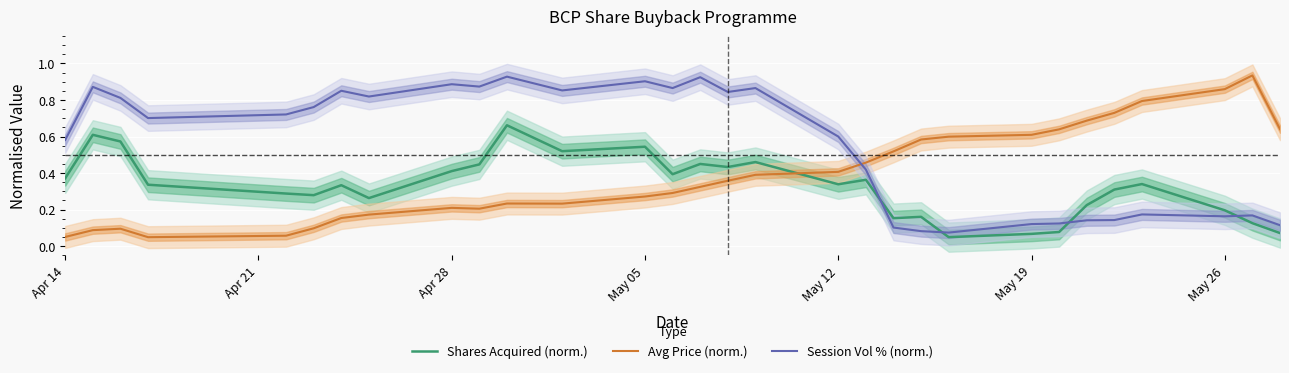

At how many categories does at least one series exceed 0?

30